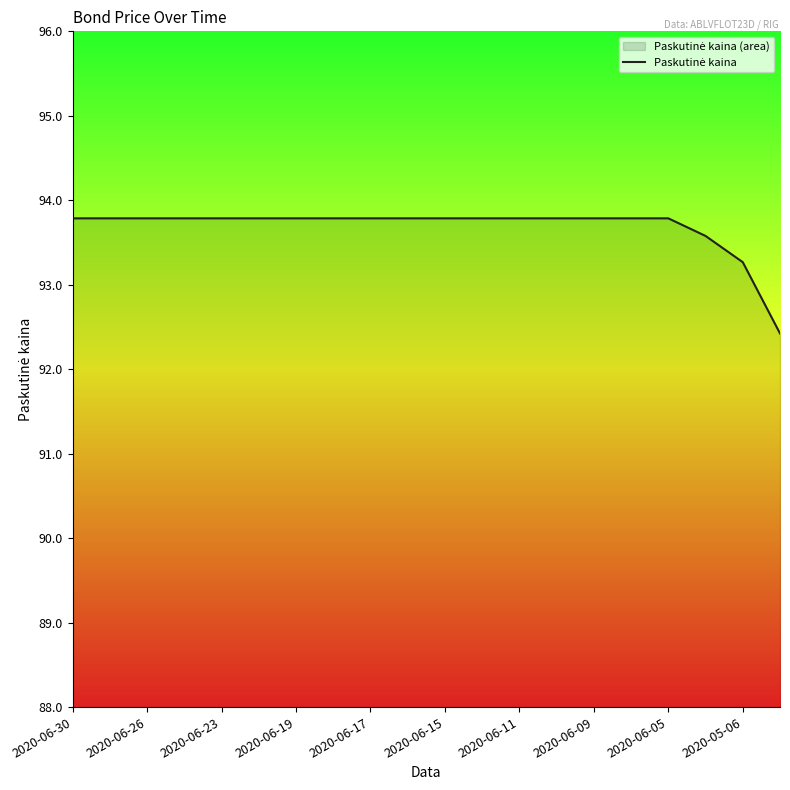

The value at 2020-06-26 is 122.0. True or false?

False